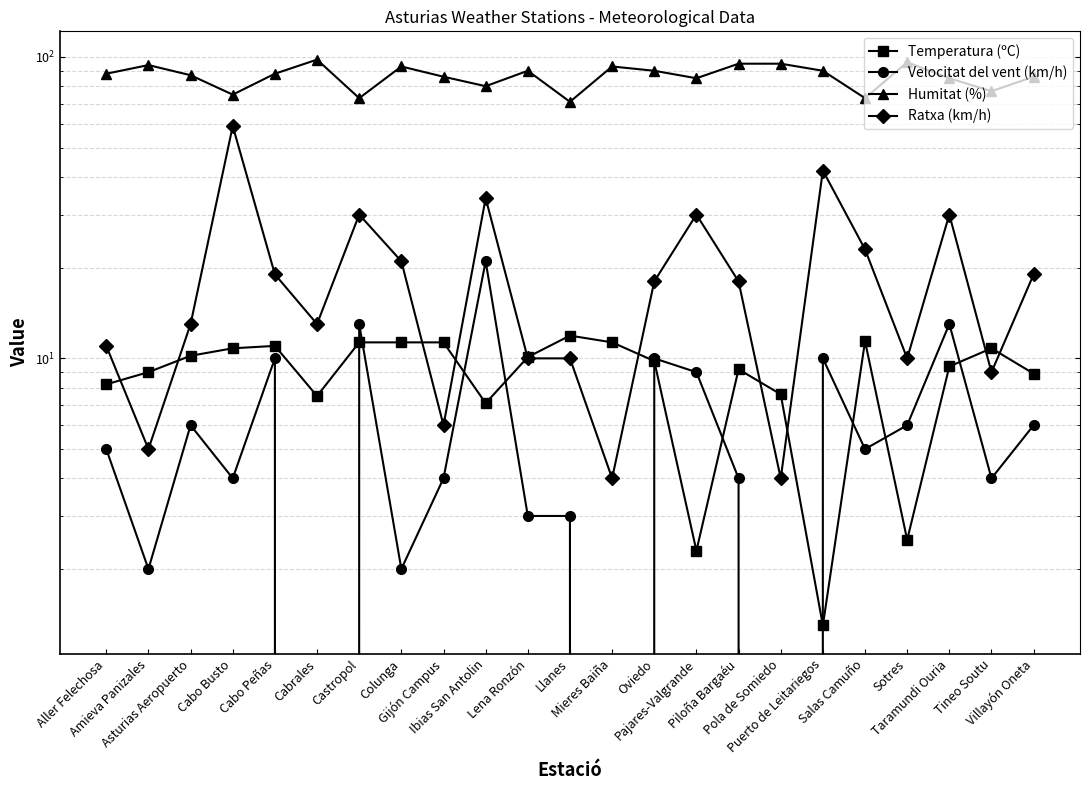

What are all the series names shown in the legend?

Temperatura (ºC), Velocitat del vent (km/h), Humitat (%), Ratxa (km/h)